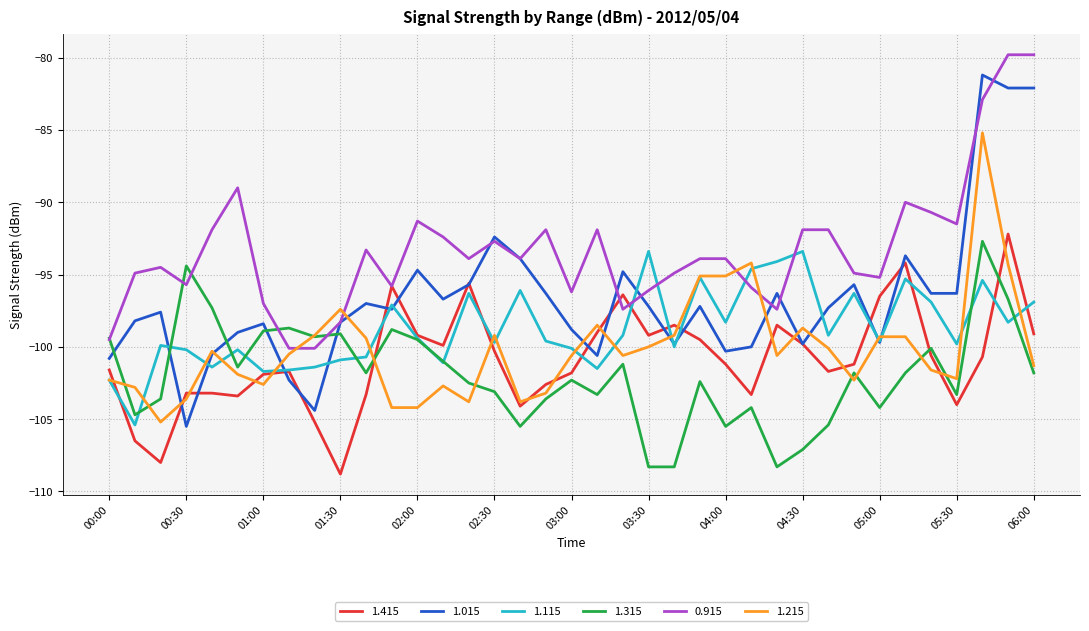

Which series has the widest spread of values?

1.015